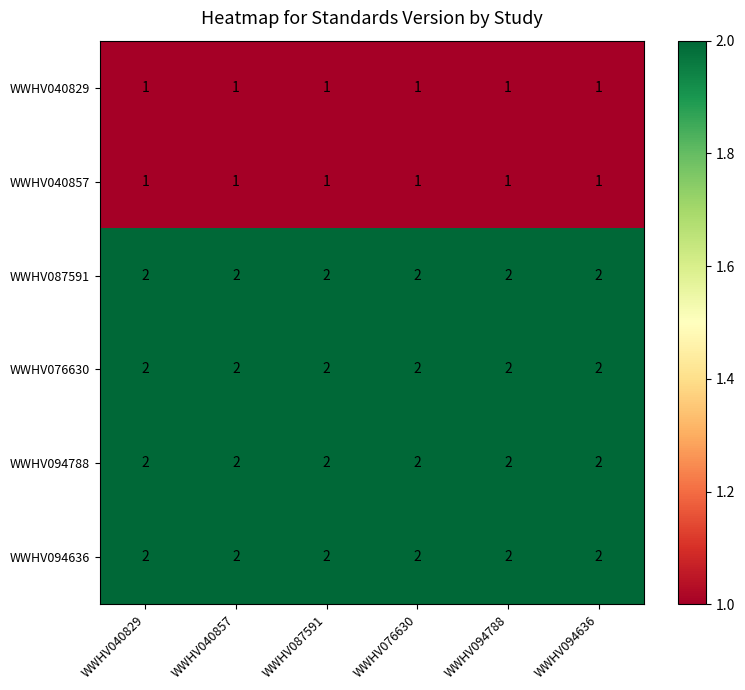

What is the spread (max minus min) of values at WWHV094788?

1